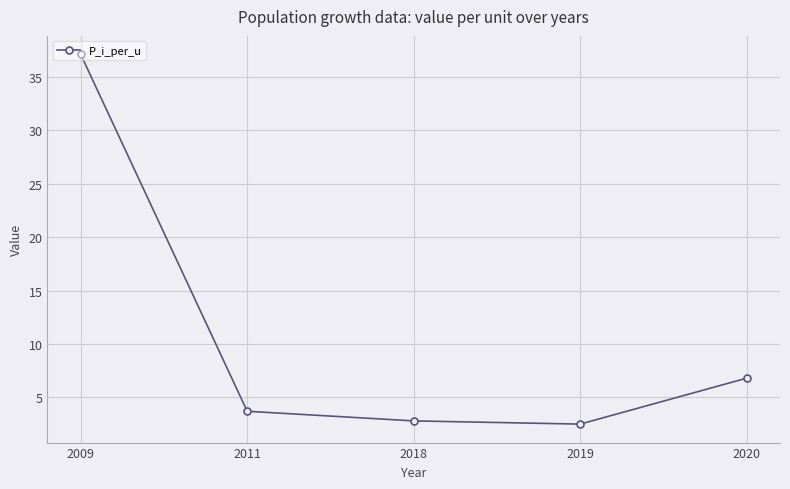

What is the ratio of the value at 2018 to the value at 2019?

1.1